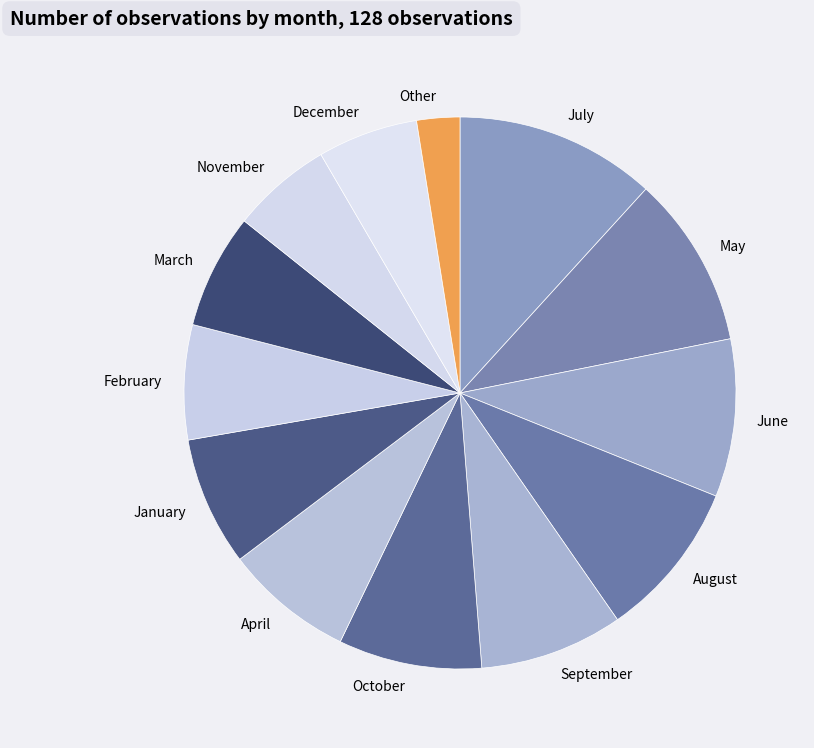

Between May and September, which is larger?

May